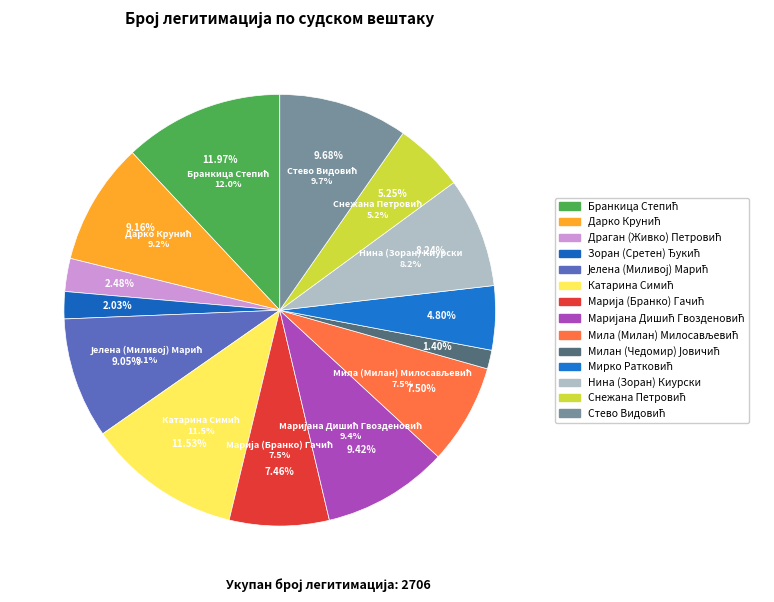

To the nearest percent, what portion does Мирко Ратковић represent?

5%